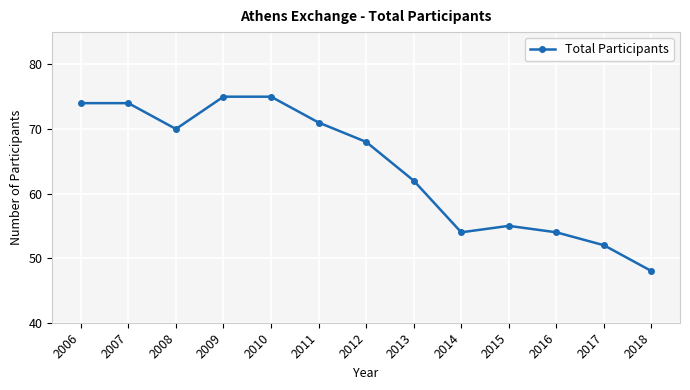

Reading left to right, what are all the values shown in this chart?

74	74	70	75	75	71	68	62	54	55	54	52	48